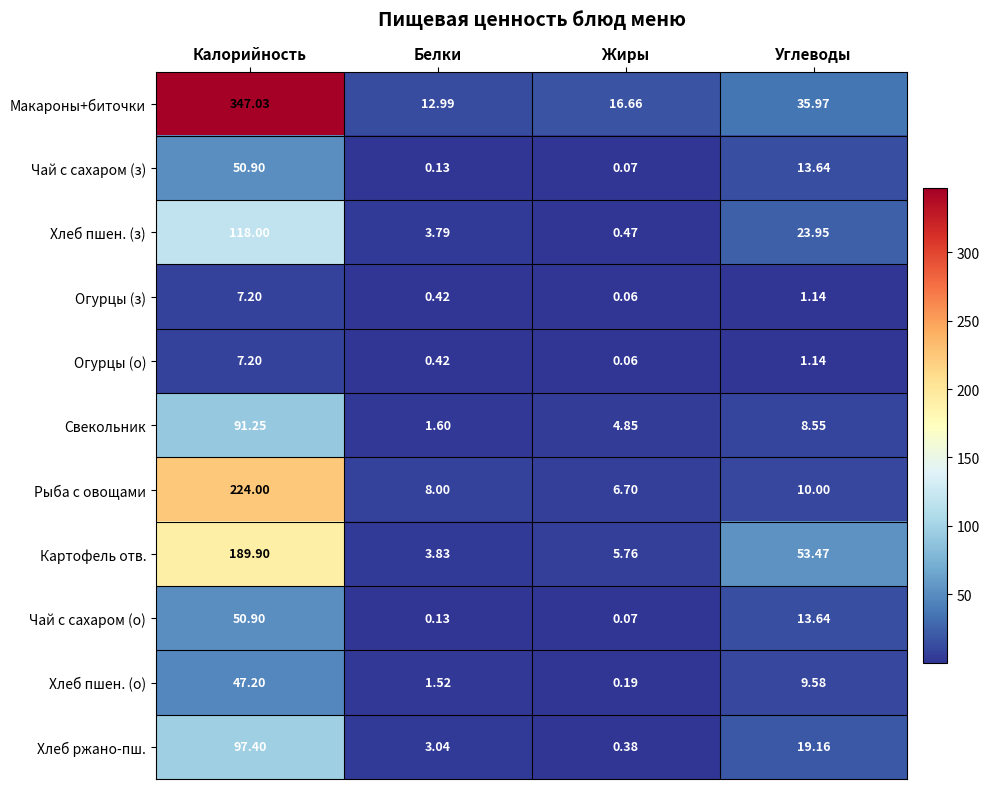

Which series changed the most between Жиры and Углеводы?

Картофель отв.